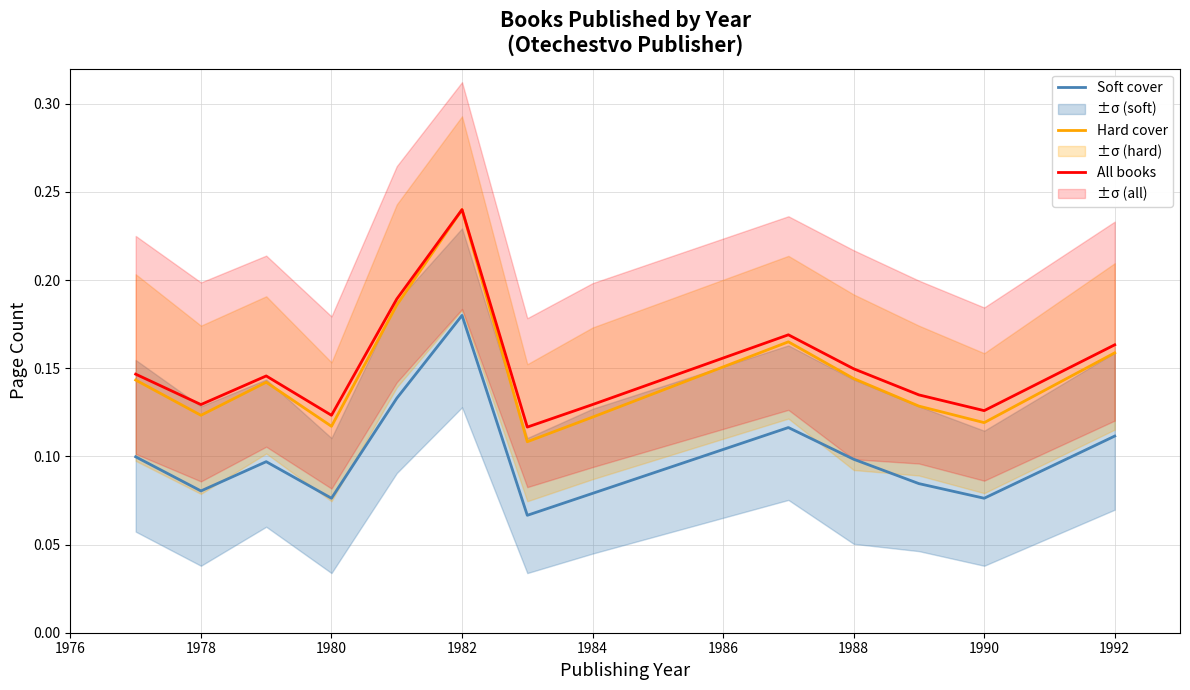

Rank the series by their maximum value, from lowest to highest.

Soft cover, Hard cover, All books